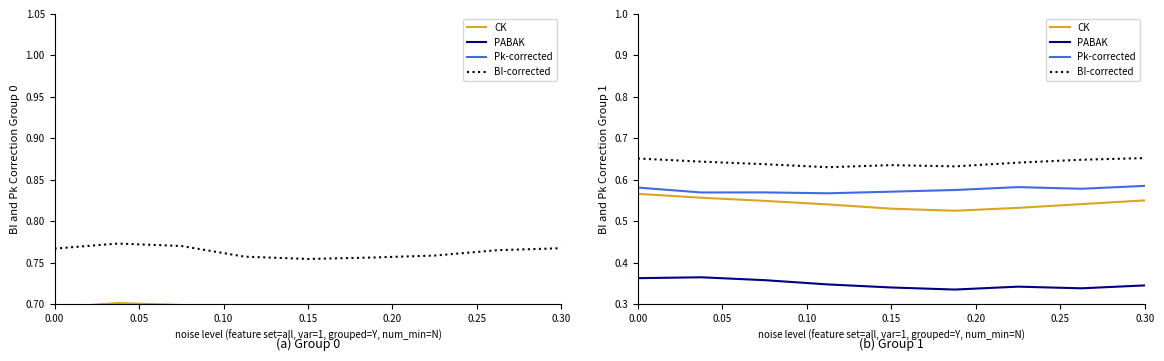

True or false: PABAK and BI-corrected cross at least once.

False